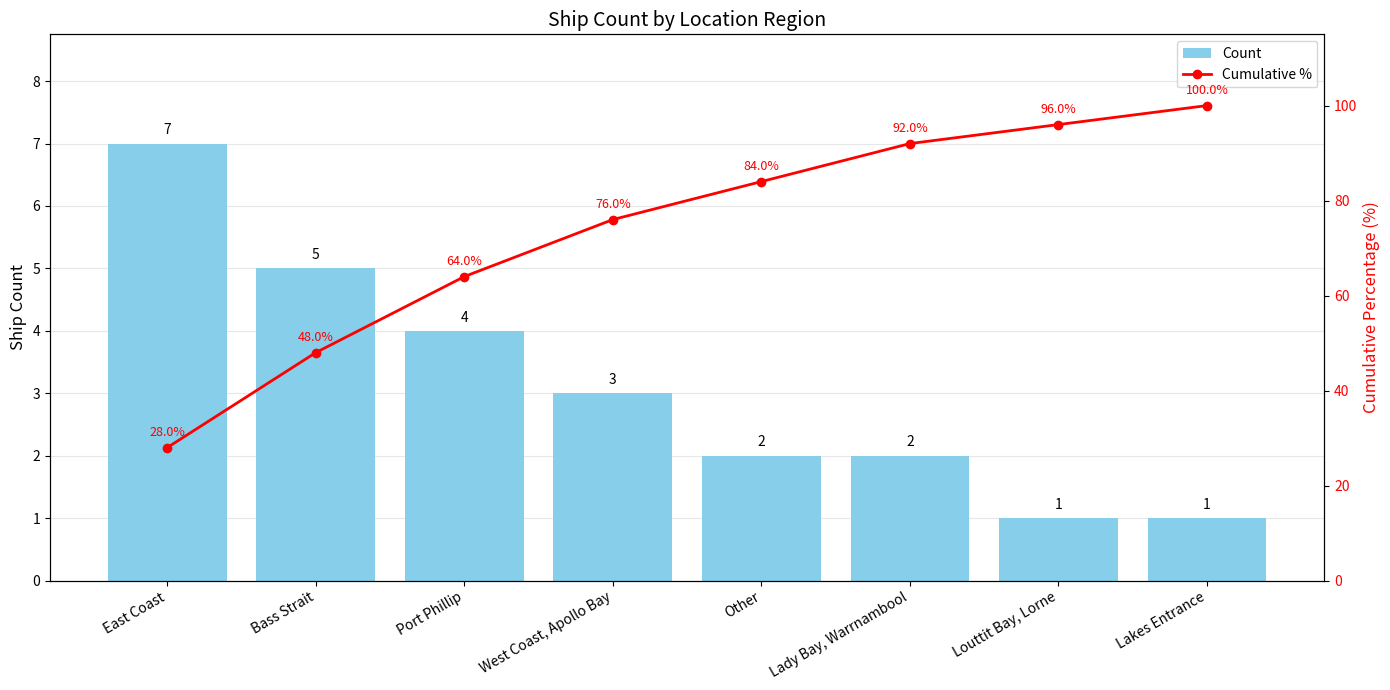

Which series has the largest total across all categories?

Cumulative %